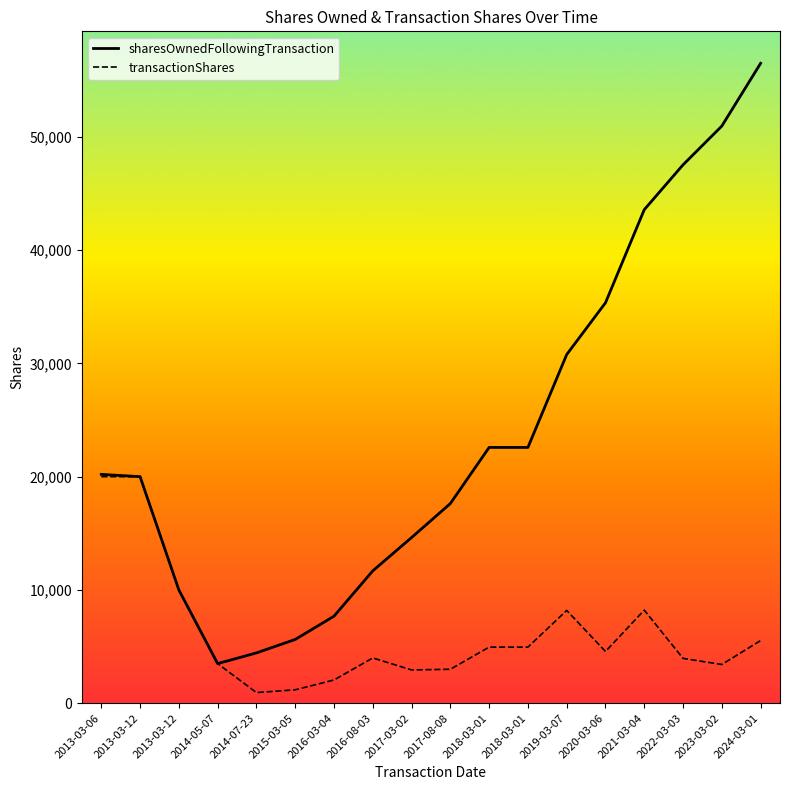

What are all the series names shown in the legend?

sharesOwnedFollowingTransaction, transactionShares